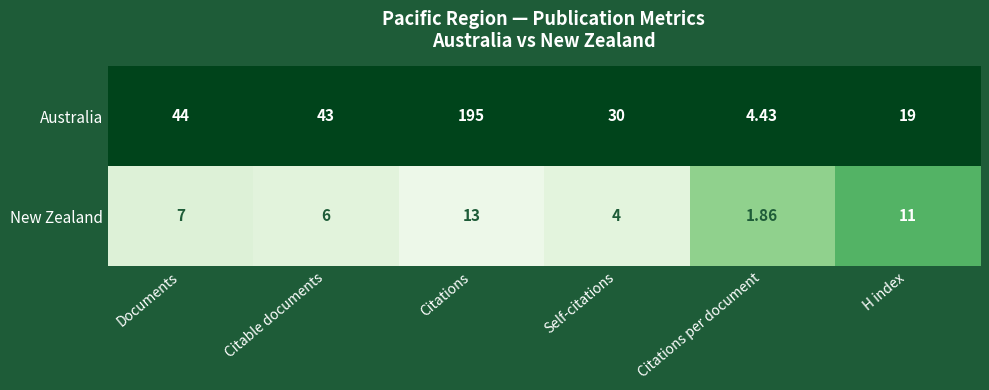

Where is New Zealand nearest to the value 7?

Documents